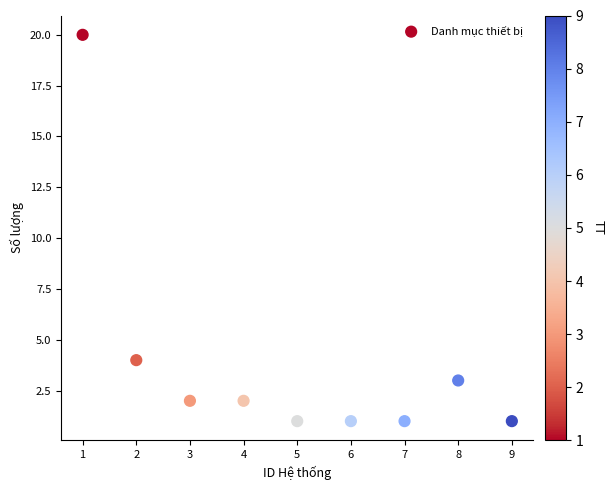

What is the average Y value?

4